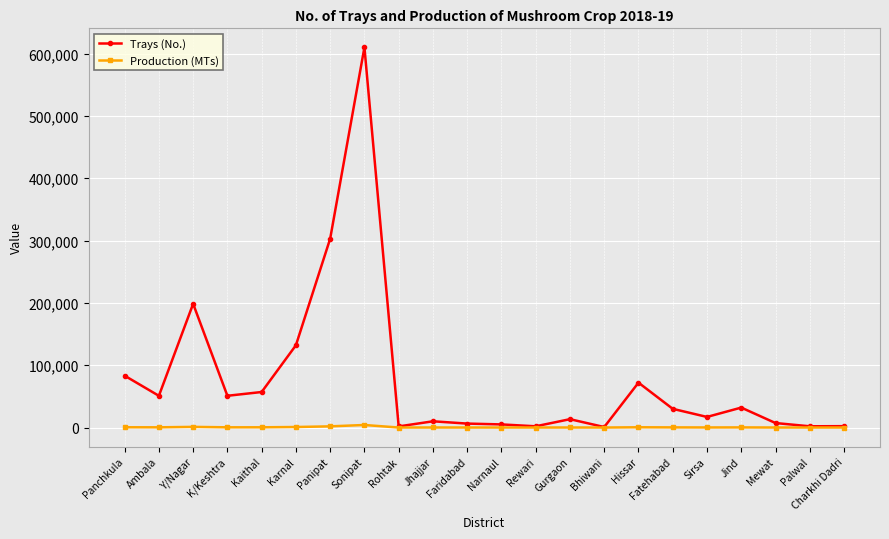

What is the label of the 2nd point from the left?

Ambala